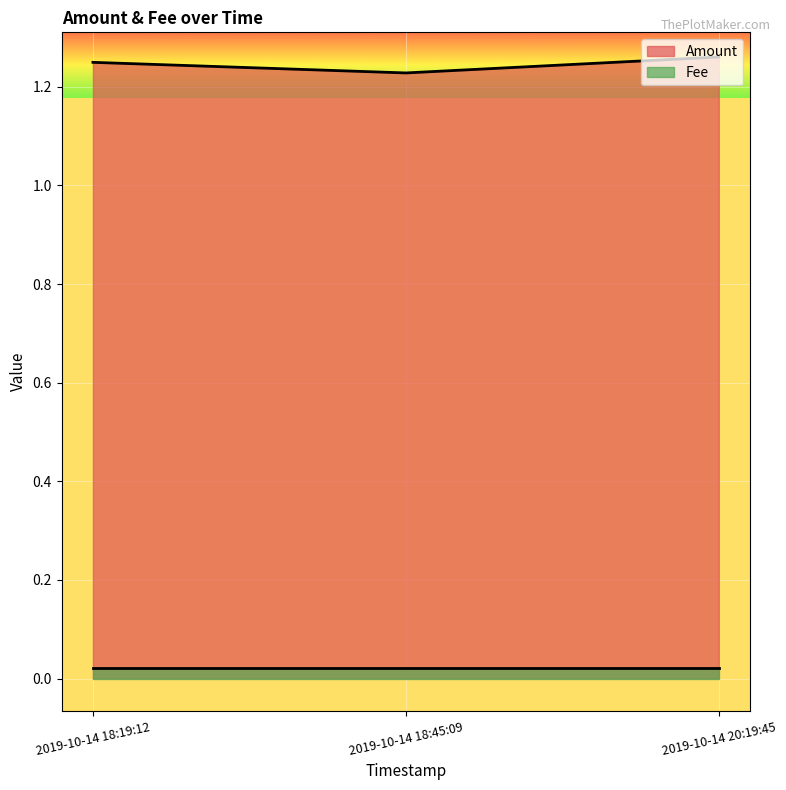

What is the value of the 2nd point from the left?

1.2